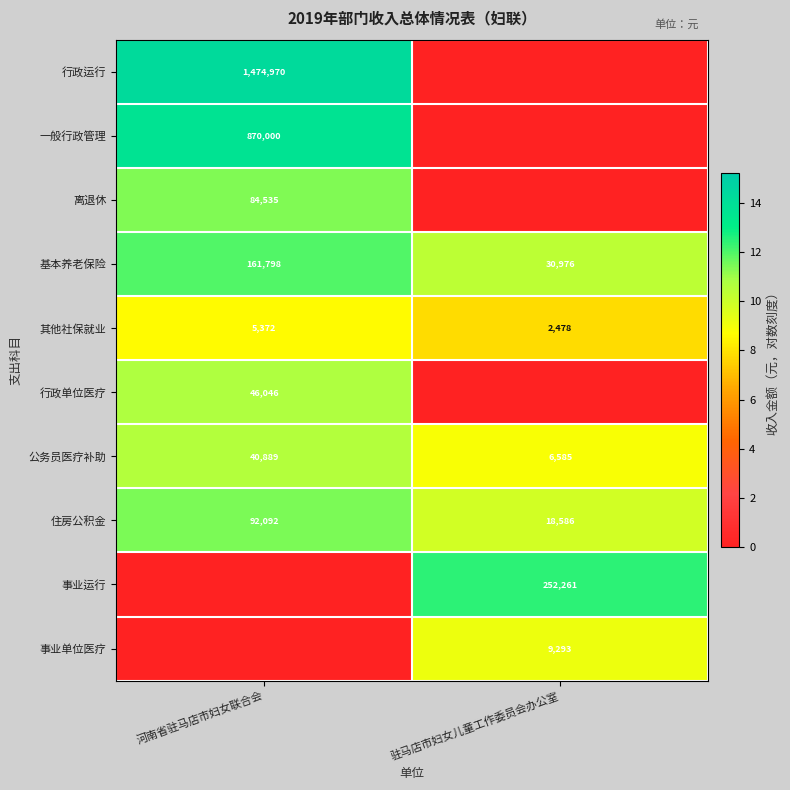

Which has a higher value, 驻马店市妇女儿童工作委员会办公室 or 河南省驻马店市妇女联合会?

河南省驻马店市妇女联合会